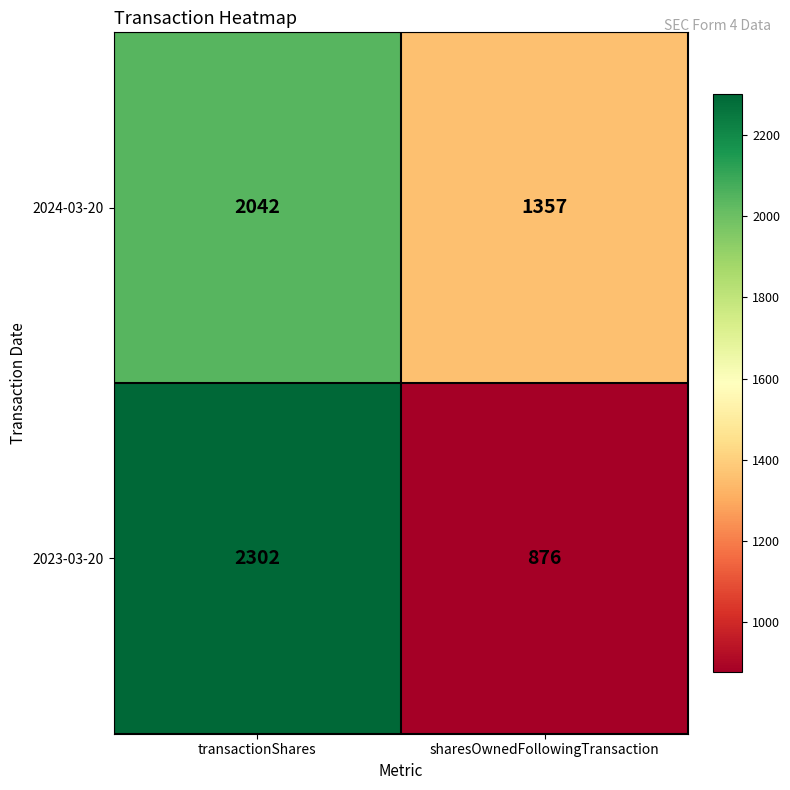

What is the sum of the 2023-03-20 values at transactionShares and sharesOwnedFollowingTransaction?

3178